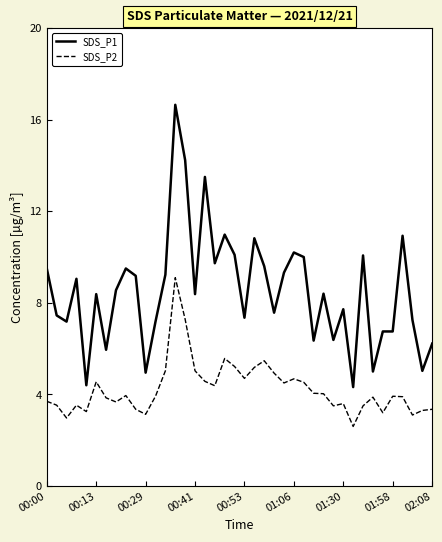

Which series has the largest total across all categories?

SDS_P1